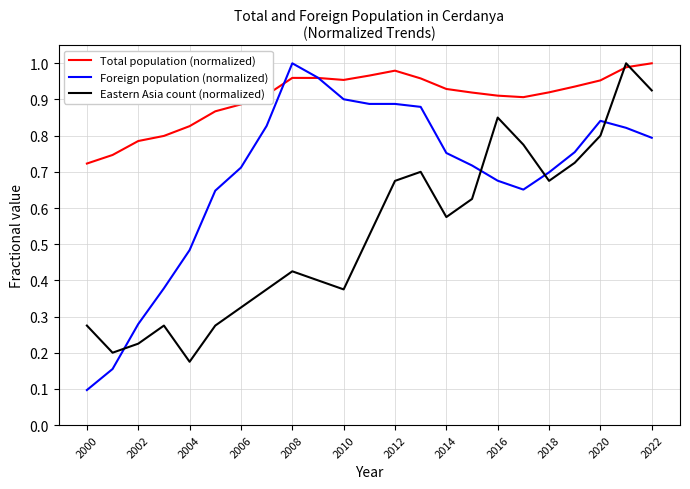

Which series has the largest total across all categories?

Total population (normalized)